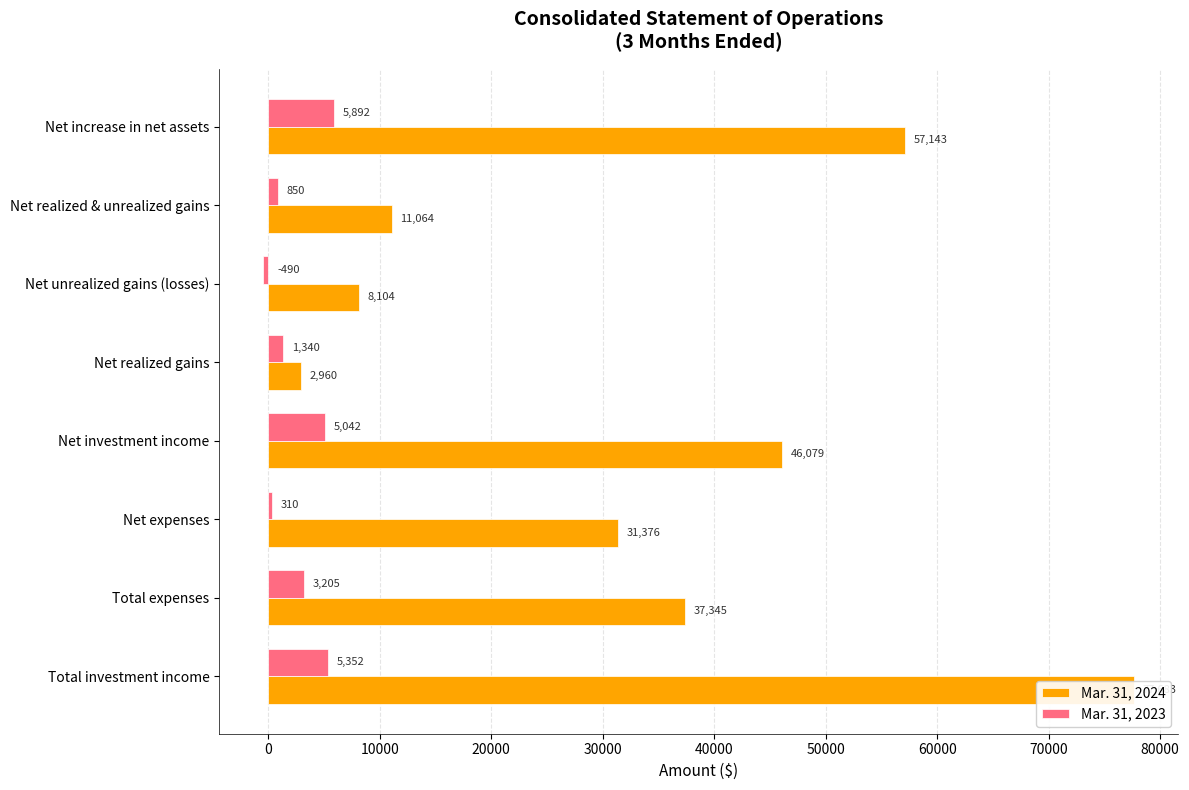

What is the highest value of the Mar. 31, 2024 series?

77683